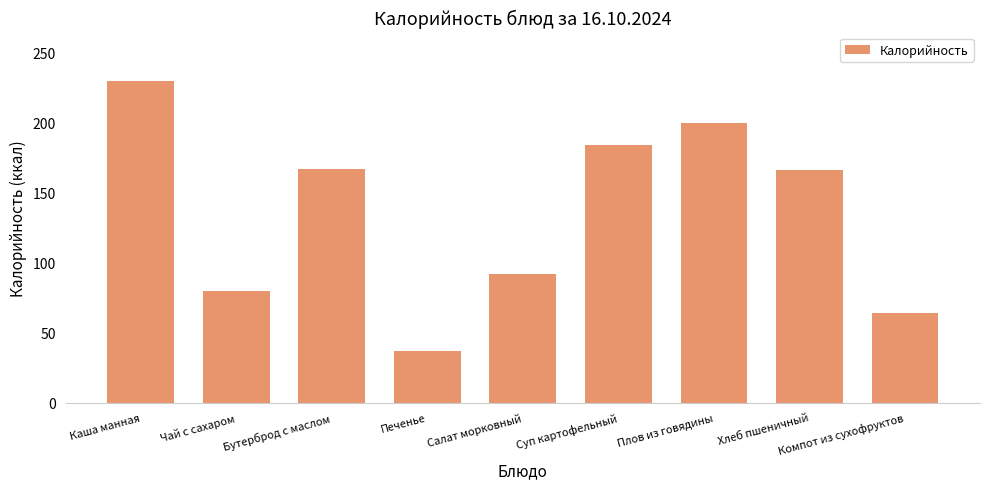

How many data points are less than 166?

4